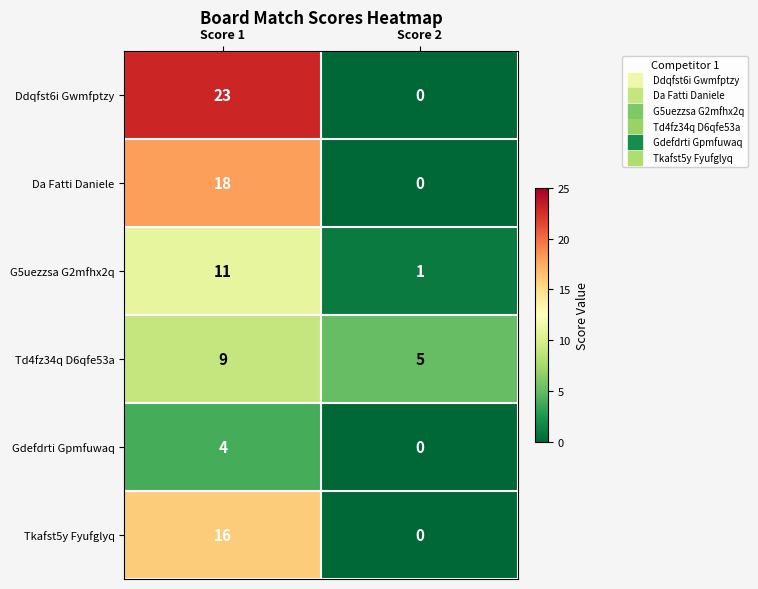

The Da Fatti Daniele series shows 0 at Score 2. True or false?

True